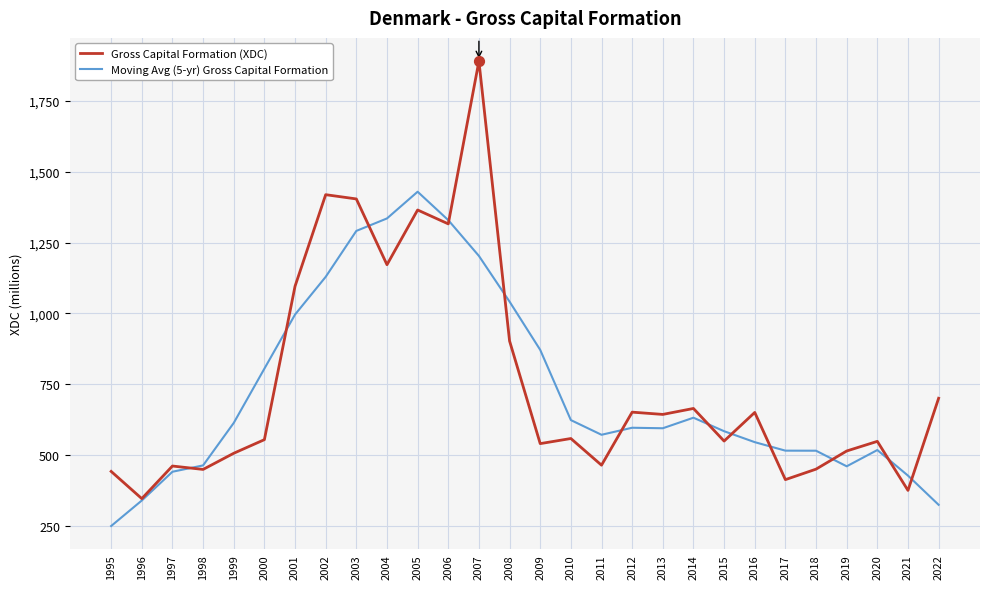

What are all the series names shown in the legend?

Gross Capital Formation (XDC), Moving Avg (5-yr) Gross Capital Formation